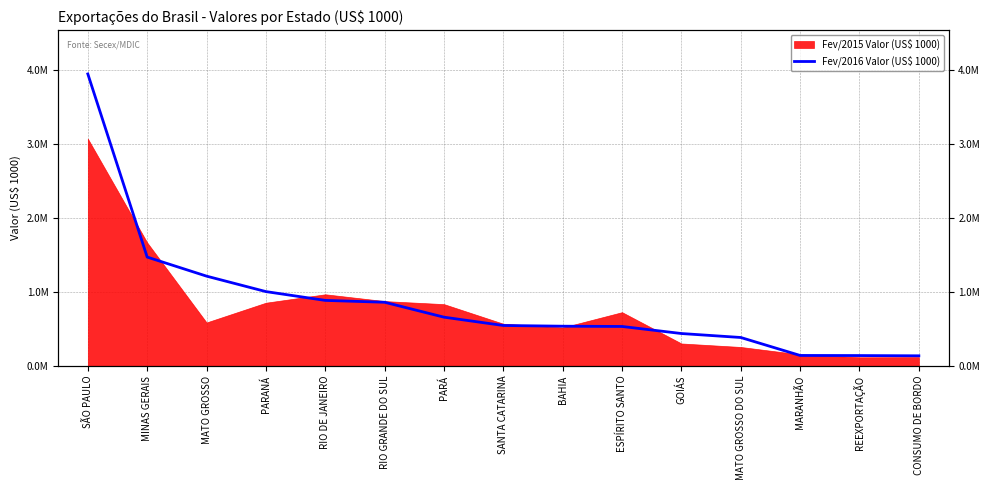

What is the sum of all values?

12871781.3